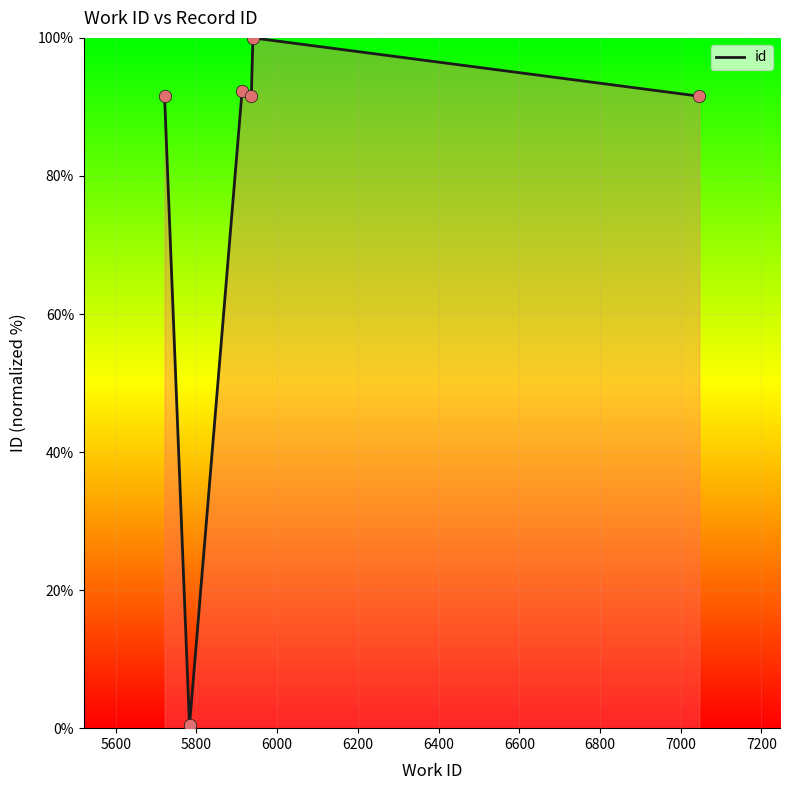

Which has a higher value, 6200 or 5600?

6200